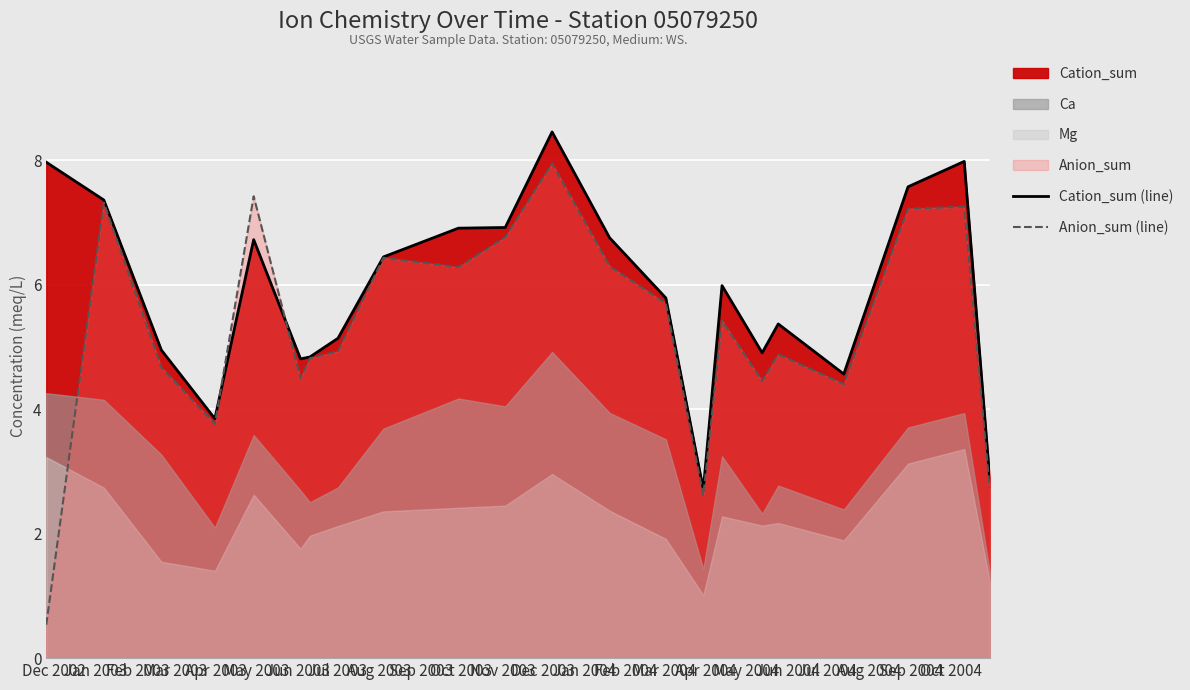

How many data points does each series have?

22